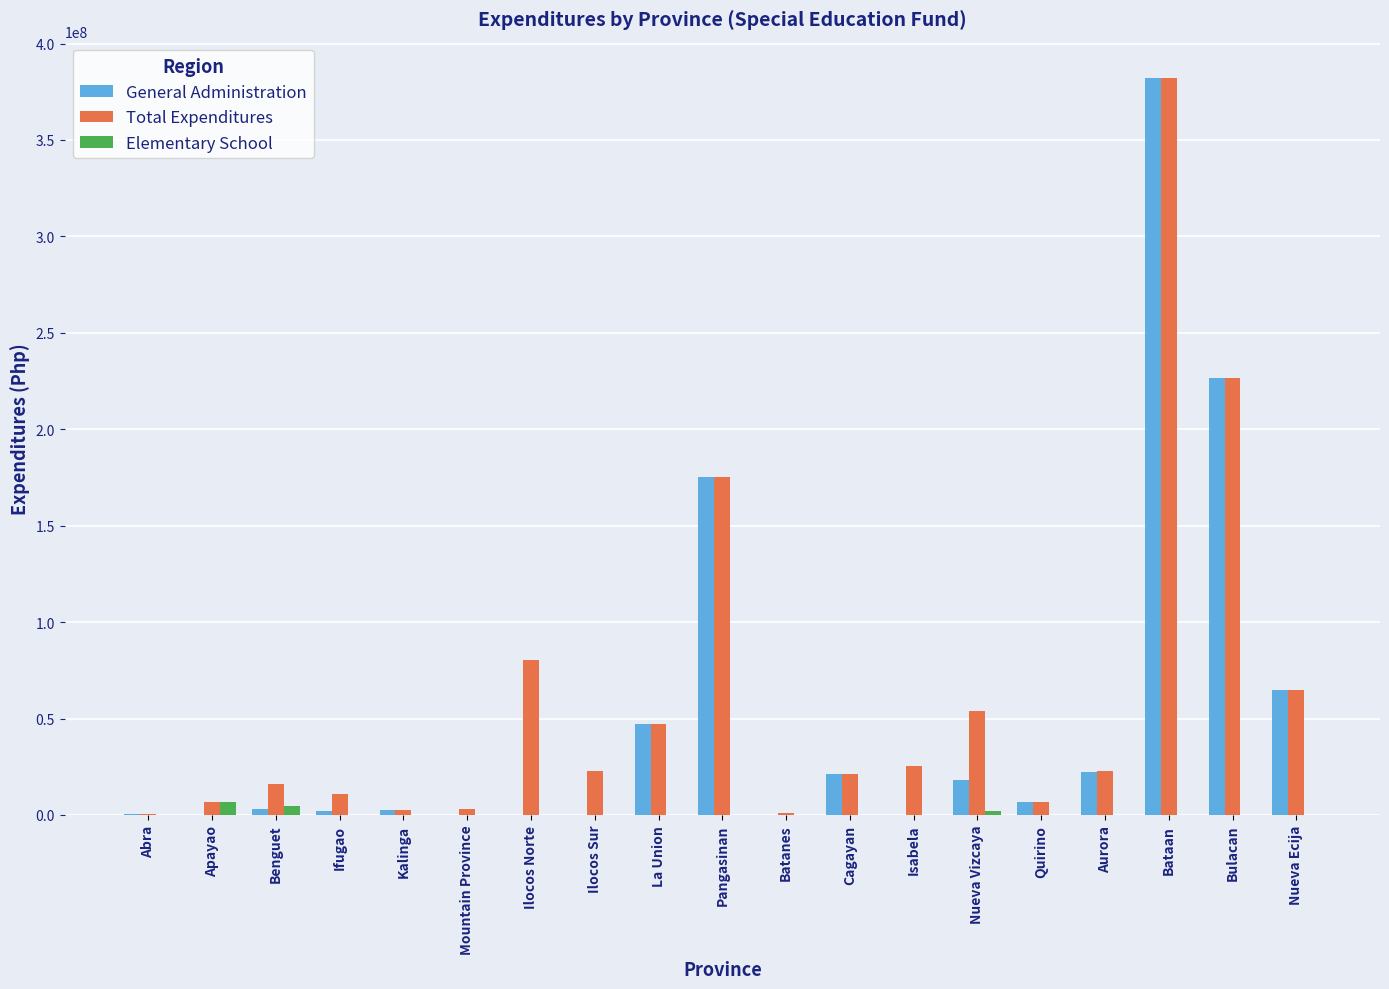

Which series changed the most between Benguet and Pangasinan?

General Administration